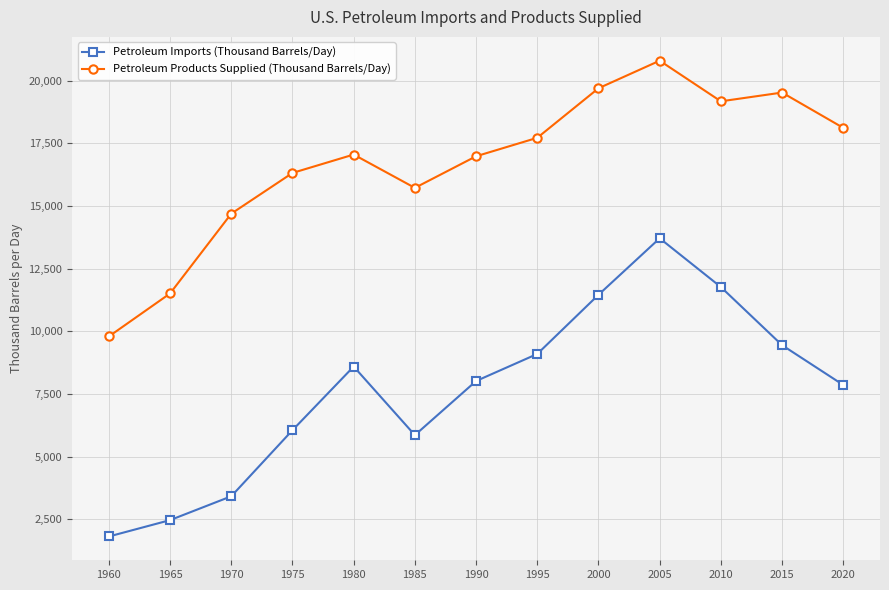

What is the difference between the maximum and minimum values in the Petroleum Imports (Thousand Barrels/Day) series?

11899.9